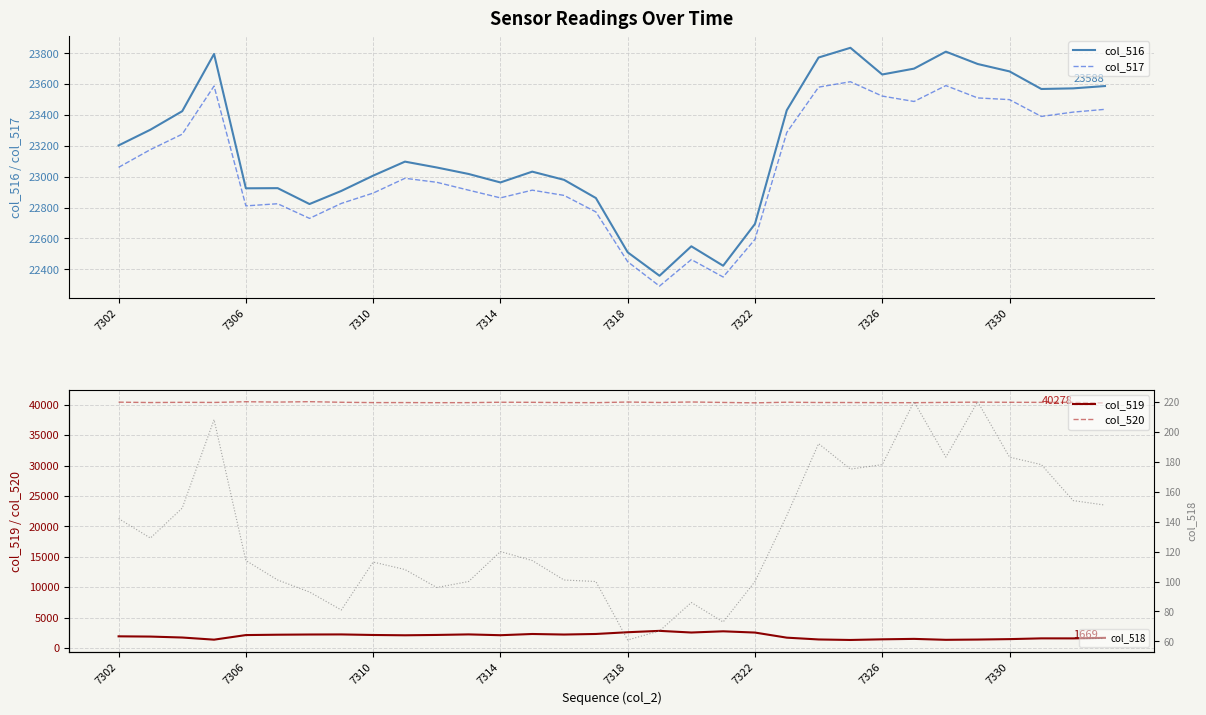

At 18, list the series in order from smallest to largest.

col_518, col_519, col_517, col_516, col_520